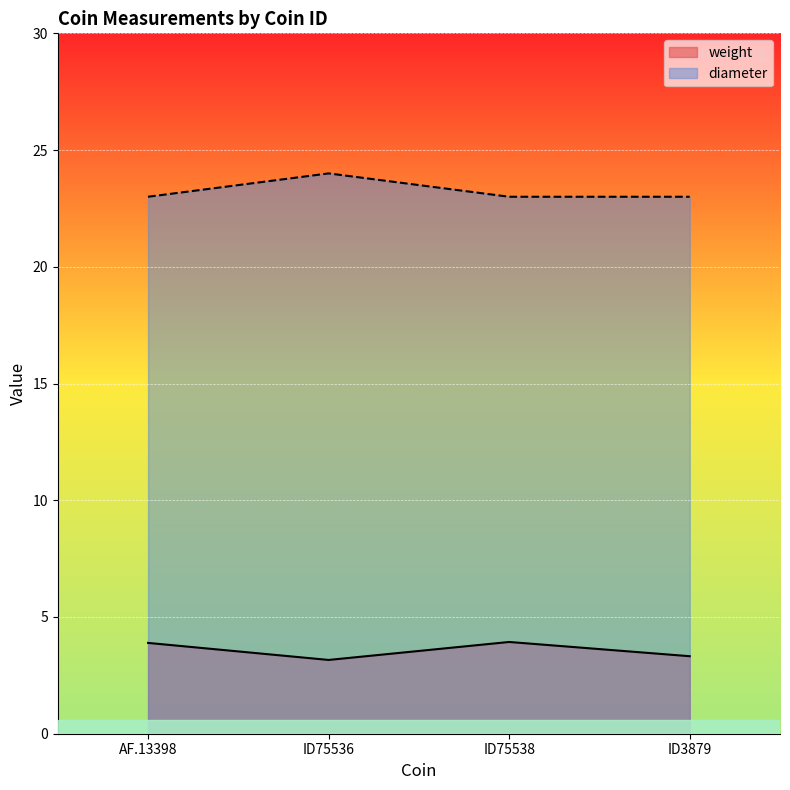

Which series has the widest spread of values?

diameter